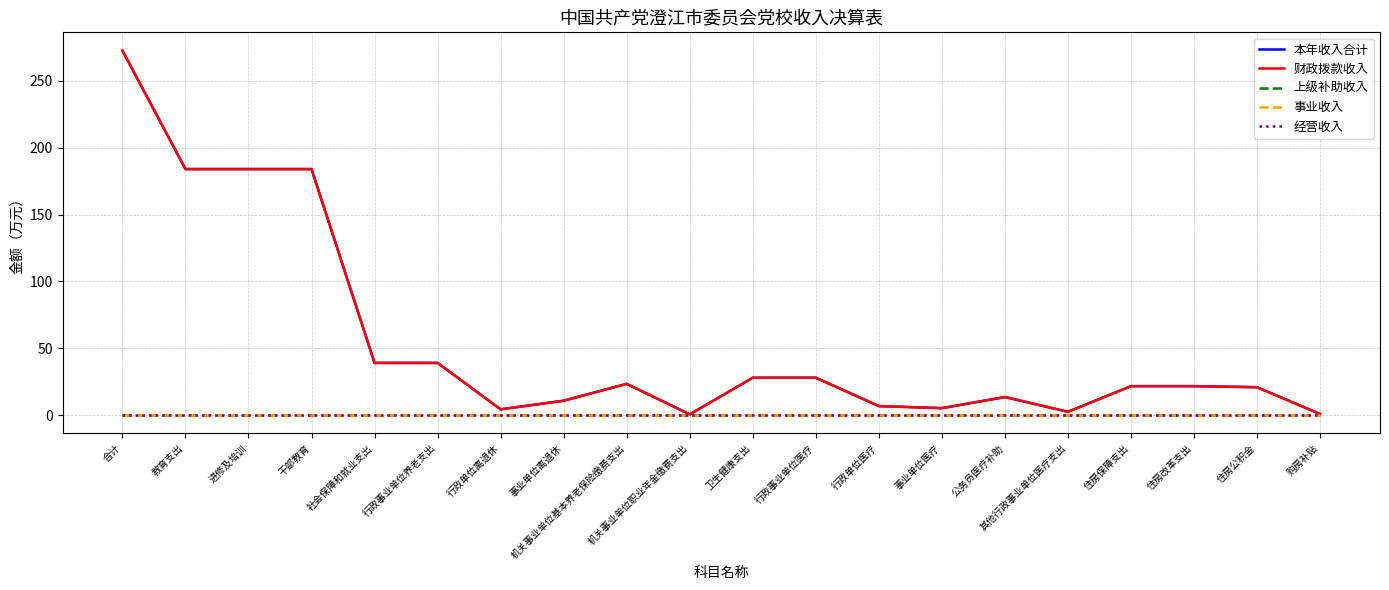

Reading left to right, what are all the values shown in this chart?

本年收入合计: 合计=272.8	教育支出=184.1	进修及培训=184.1	干部教育=184.1	社会保障和就业支出=39.0	行政事业单位养老支出=39.0	行政单位离退休=4.3	事业单位离退休=10.8	机关事业单位基本养老保险缴费支出=23.4	机关事业单位职业年金缴费支出=0.6	卫生健康支出=28.0	行政事业单位医疗=28.0	行政单位医疗=6.8	事业单位医疗=5.2	公务员医疗补助=13.5	其他行政事业单位医疗支出=2.5	住房保障支出=21.7	住房改革支出=21.7	住房公积金=20.9	购房补贴=0.8
财政拨款收入: 合计=272.8	教育支出=184.1	进修及培训=184.1	干部教育=184.1	社会保障和就业支出=39.0	行政事业单位养老支出=39.0	行政单位离退休=4.3	事业单位离退休=10.8	机关事业单位基本养老保险缴费支出=23.4	机关事业单位职业年金缴费支出=0.6	卫生健康支出=28.0	行政事业单位医疗=28.0	行政单位医疗=6.8	事业单位医疗=5.2	公务员医疗补助=13.5	其他行政事业单位医疗支出=2.5	住房保障支出=21.7	住房改革支出=21.7	住房公积金=20.9	购房补贴=0.8
上级补助收入: 合计=0.0	教育支出=0.0	进修及培训=0.0	干部教育=0.0	社会保障和就业支出=0.0	行政事业单位养老支出=0.0	行政单位离退休=0.0	事业单位离退休=0.0	机关事业单位基本养老保险缴费支出=0.0	机关事业单位职业年金缴费支出=0.0	卫生健康支出=0.0	行政事业单位医疗=0.0	行政单位医疗=0.0	事业单位医疗=0.0	公务员医疗补助=0.0	其他行政事业单位医疗支出=0.0	住房保障支出=0.0	住房改革支出=0.0	住房公积金=0.0	购房补贴=0.0
事业收入: 合计=0.0	教育支出=0.0	进修及培训=0.0	干部教育=0.0	社会保障和就业支出=0.0	行政事业单位养老支出=0.0	行政单位离退休=0.0	事业单位离退休=0.0	机关事业单位基本养老保险缴费支出=0.0	机关事业单位职业年金缴费支出=0.0	卫生健康支出=0.0	行政事业单位医疗=0.0	行政单位医疗=0.0	事业单位医疗=0.0	公务员医疗补助=0.0	其他行政事业单位医疗支出=0.0	住房保障支出=0.0	住房改革支出=0.0	住房公积金=0.0	购房补贴=0.0
经营收入: 合计=0.0	教育支出=0.0	进修及培训=0.0	干部教育=0.0	社会保障和就业支出=0.0	行政事业单位养老支出=0.0	行政单位离退休=0.0	事业单位离退休=0.0	机关事业单位基本养老保险缴费支出=0.0	机关事业单位职业年金缴费支出=0.0	卫生健康支出=0.0	行政事业单位医疗=0.0	行政单位医疗=0.0	事业单位医疗=0.0	公务员医疗补助=0.0	其他行政事业单位医疗支出=0.0	住房保障支出=0.0	住房改革支出=0.0	住房公积金=0.0	购房补贴=0.0